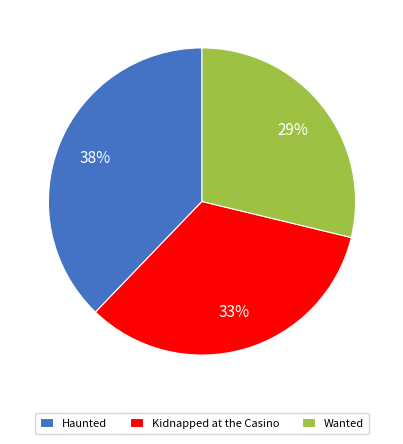

Combined, do Kidnapped at the Casino and Haunted account for over 50%?

Yes